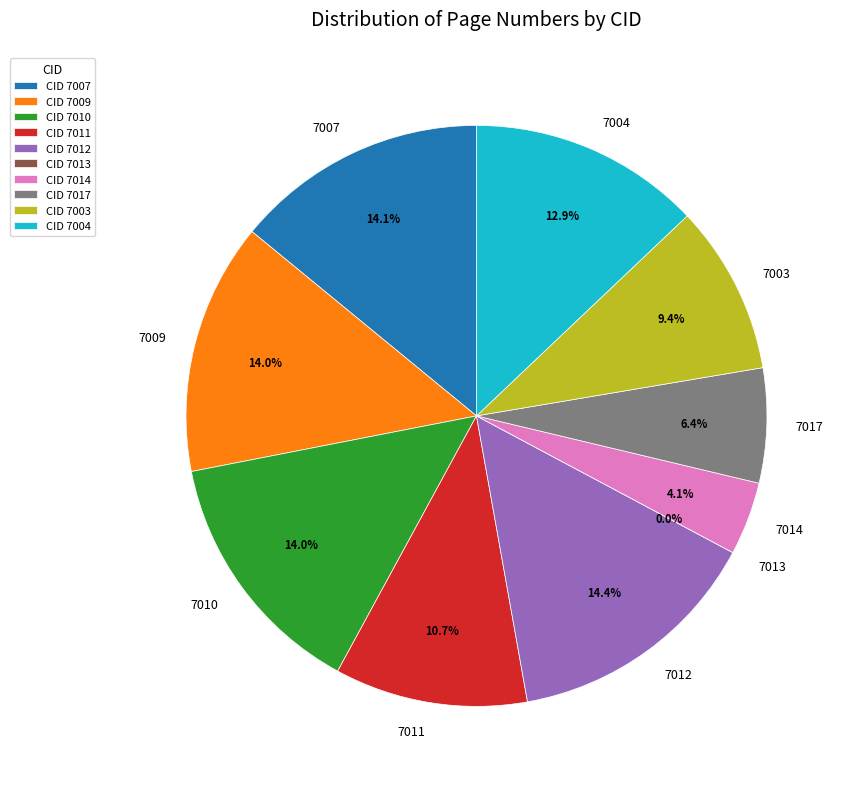

Is there any slice that represents more than half of the pie?

No